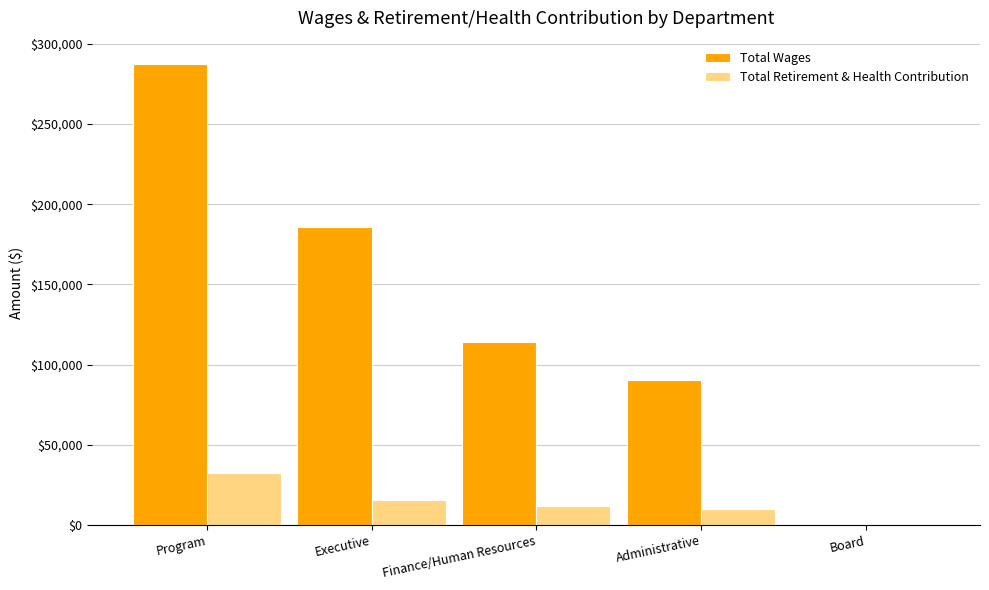

Are the bars grouped side by side (vs. stacked)?

Yes